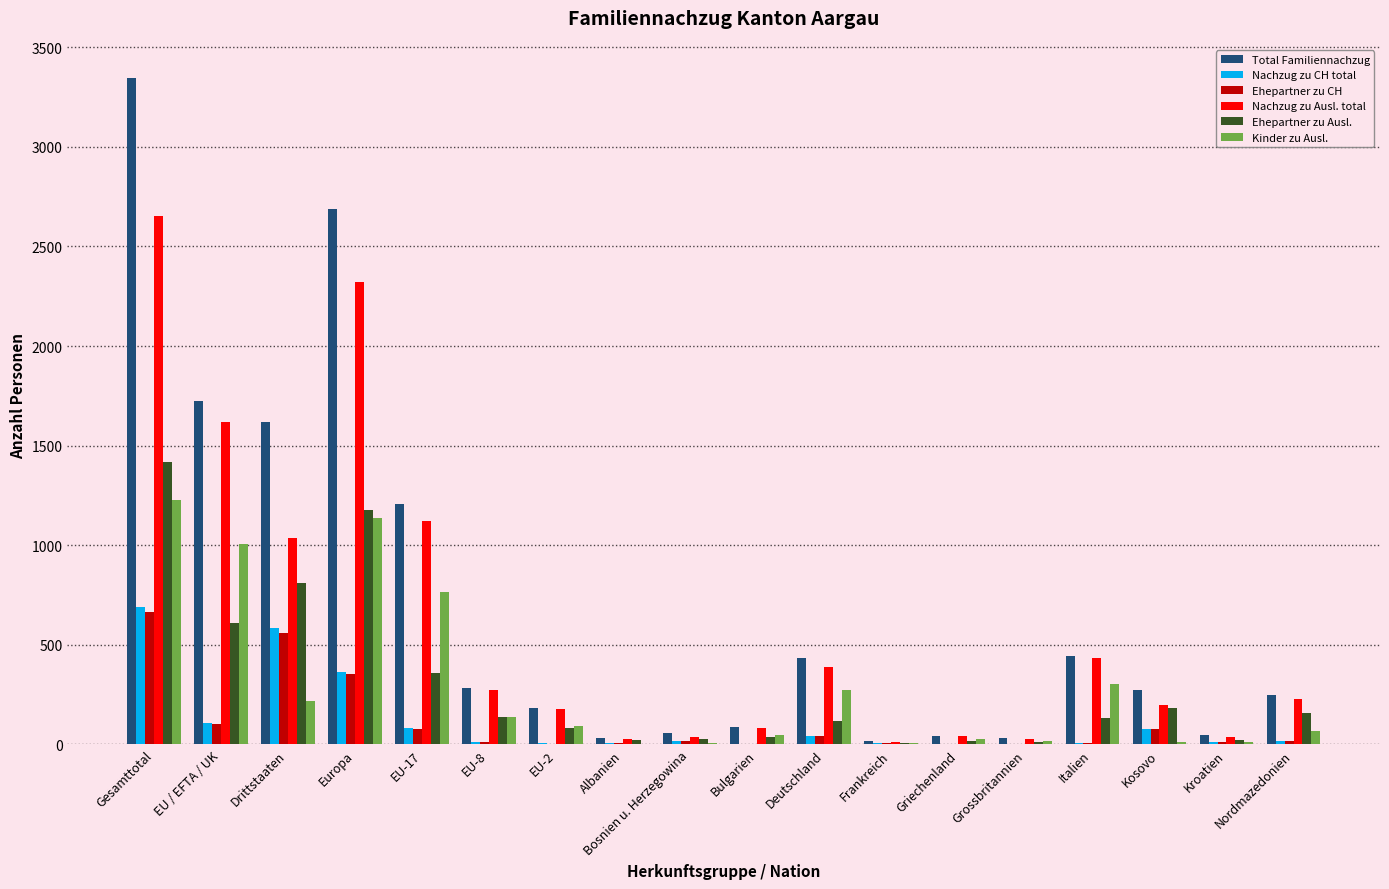

What value does the Kinder zu Ausl. series have at EU-8, to the nearest 100?

100